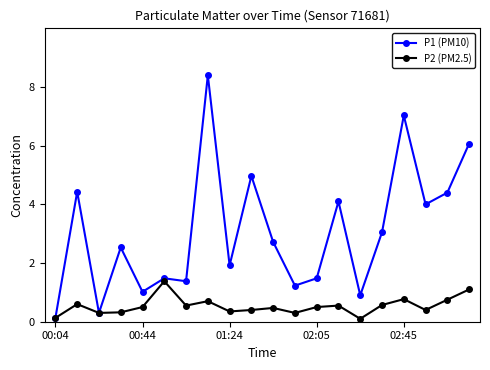

List the series in order of their peak value, highest first.

P1 (PM10), P2 (PM2.5)